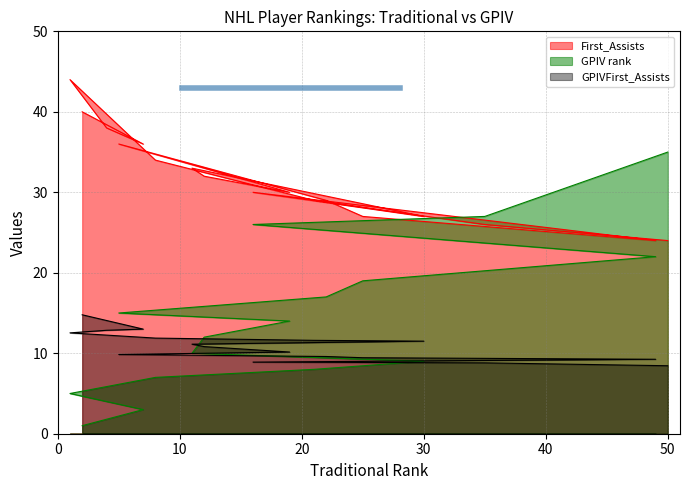

Reading left to right, transcribe all the data shown in this chart.

GPIV rank: 1.0	3.0	4.0	5.0	7.0	8.0	9.0	10.0	12.0	14.0	15.0	17.0	19.0	22.0	26.0	27.0	35.0
First_Assists: 40.0	36.0	38.0	44.0	34.0	29.0	27.0	33.0	32.0	30.0	36.0	29.0	27.0	24.0	30.0	26.0	24.0
GPIVFirst_Assists: 14.8	13.0	12.9	12.5	11.9	11.6	11.5	11.1	10.8	10.2	9.8	9.6	9.4	9.3	8.9	8.8	8.4